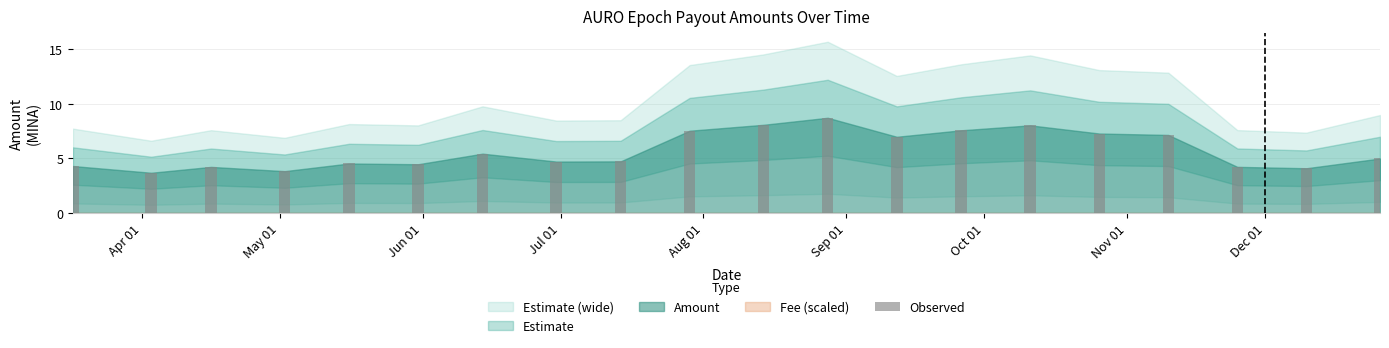

How many values in the Amount series exceed 4?

18